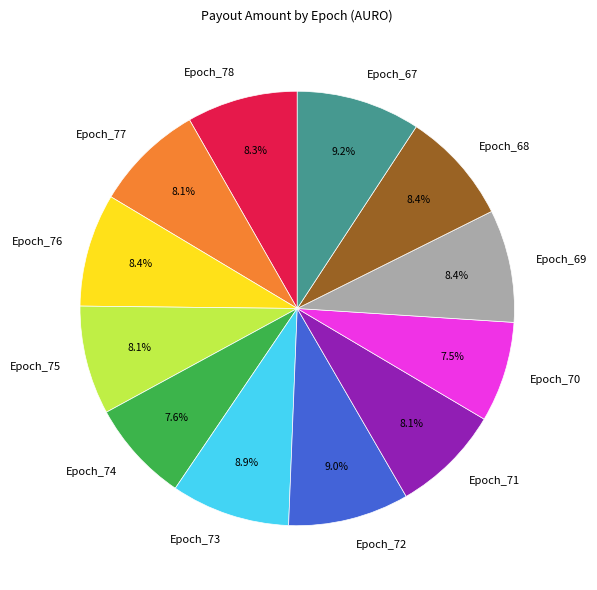

To the nearest percent, what is the difference between the largest and smallest slice percentages?

2%